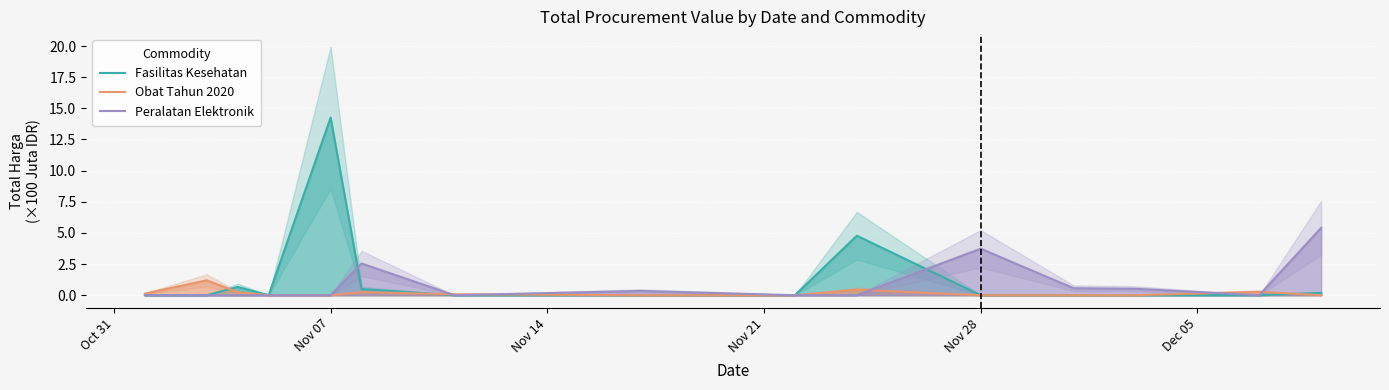

The Peralatan Elektronik series shows 3.7 at Nov 28. True or false?

True